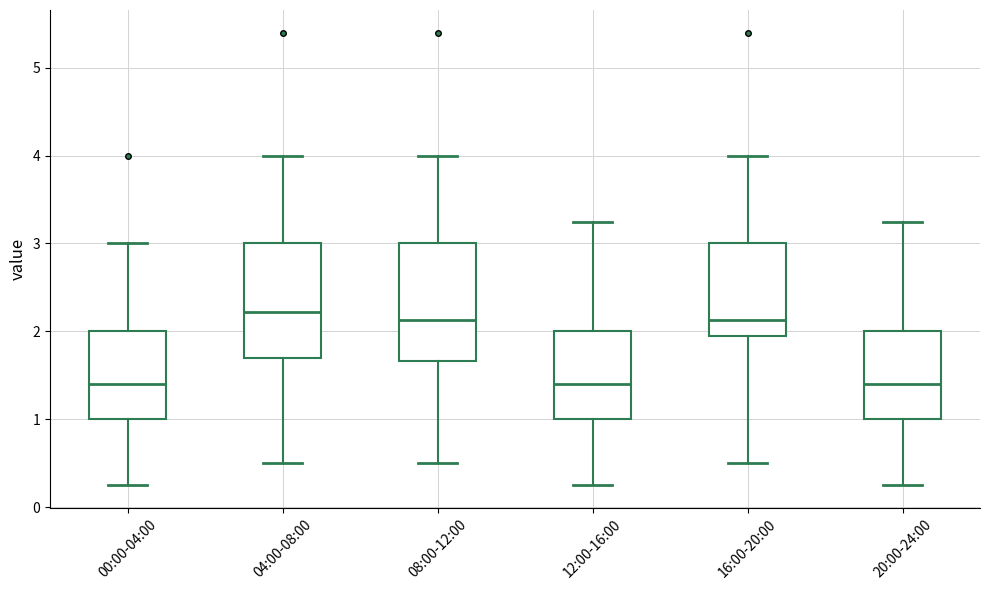

Reading left to right, transcribe this box plot: for each box, give where its median line is, the range the box spans, and where its two whiskers end, as read against the y-axis. The values are not printed on the chart, so give them approximately, as read against the axis.

00:00-04:00: median 1.4, box 1.0 to 2.0, whiskers 0.3 to 3.0
04:00-08:00: median 2.2, box 1.7 to 3.0, whiskers 0.5 to 4.0
08:00-12:00: median 2.1, box 1.7 to 3.0, whiskers 0.5 to 4.0
12:00-16:00: median 1.4, box 1.0 to 2.0, whiskers 0.3 to 3.3
16:00-20:00: median 2.1, box 2.0 to 3.0, whiskers 0.5 to 4.0
20:00-24:00: median 1.4, box 1.0 to 2.0, whiskers 0.3 to 3.3